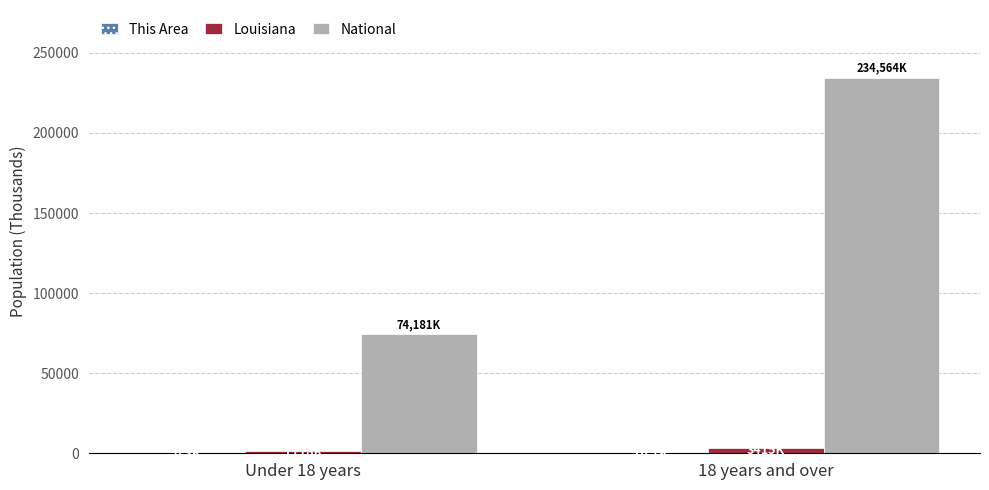

What is the sum of all National values?

308745.5